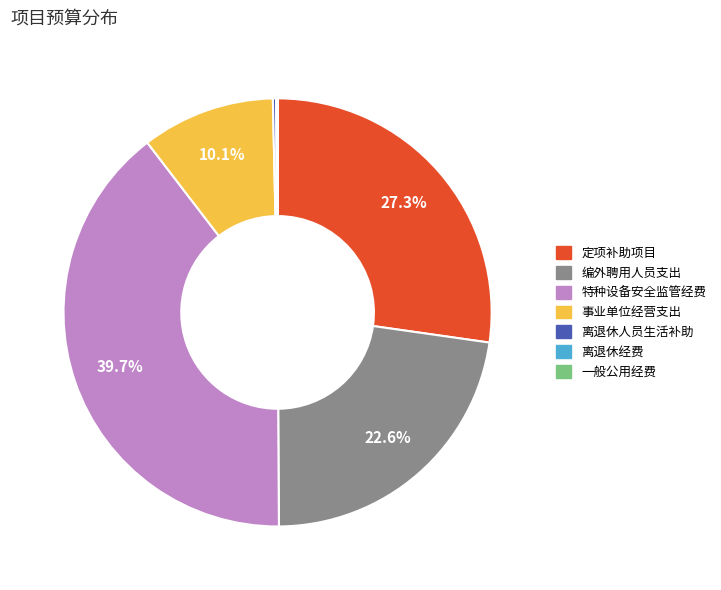

Approximately how many times larger is the value at 编外聘用人员支出 compared to 事业单位经营支出?

2.2